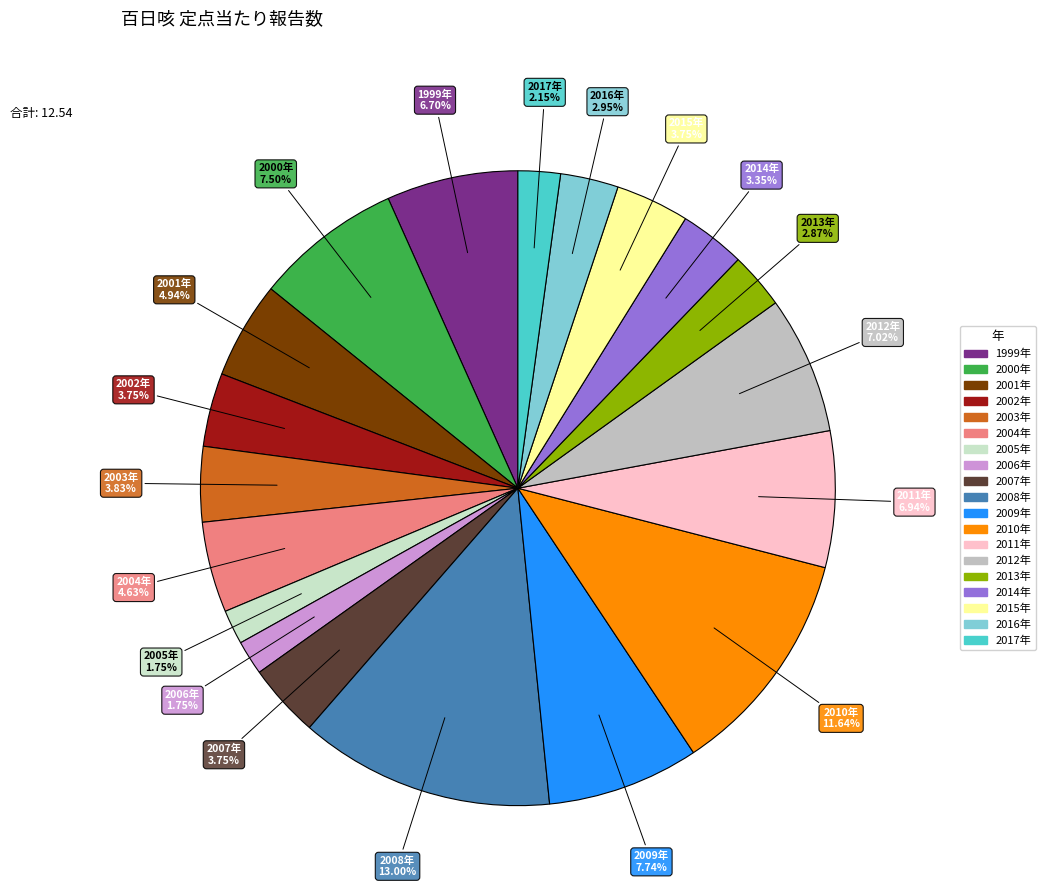

Count the number of slices in the pie.

19